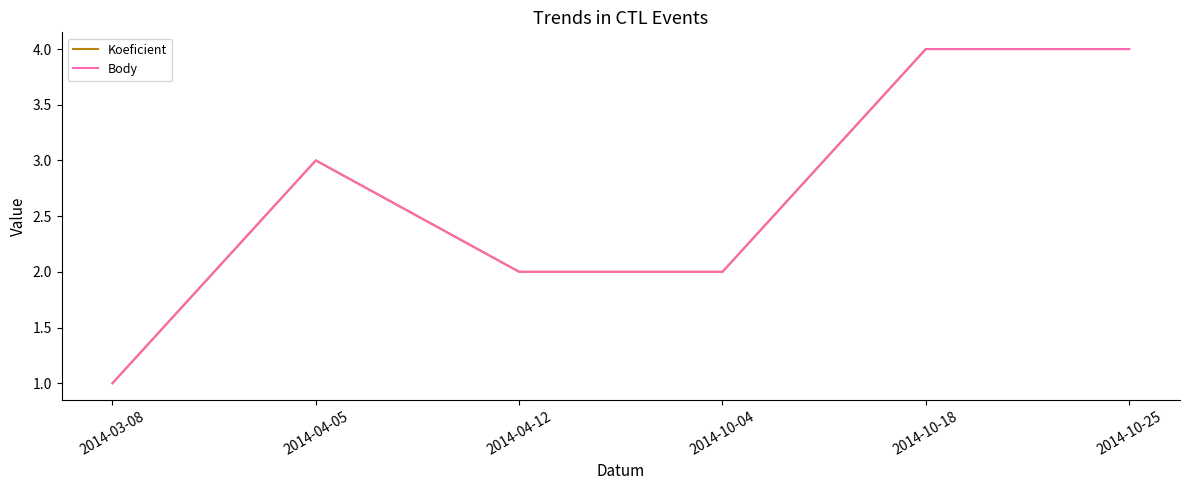

Does the chart have visible grid lines?

No